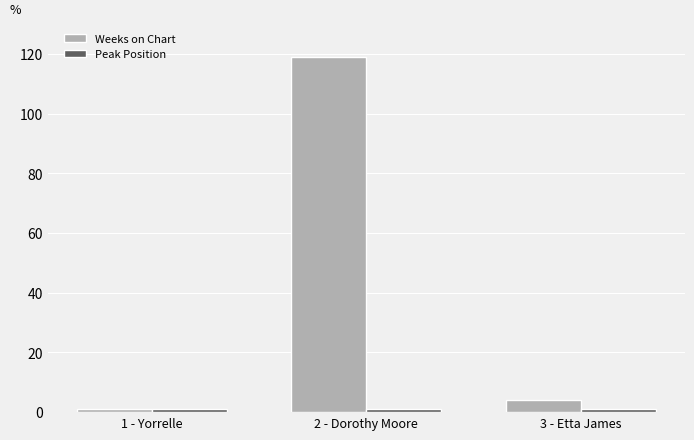

How many distinct data groups are displayed?

2